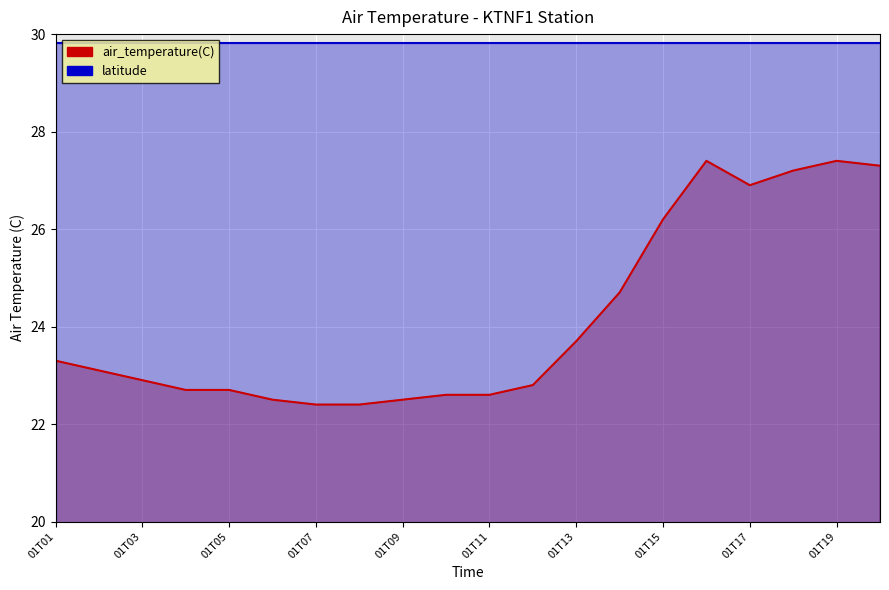

Reading left to right, transcribe all the data shown in this chart.

23.3	23.1	22.9	22.7	22.7	22.5	22.4	22.4	22.5	22.6	22.6	22.8	23.7	24.7	26.2	27.4	26.9	27.2	27.4	27.3